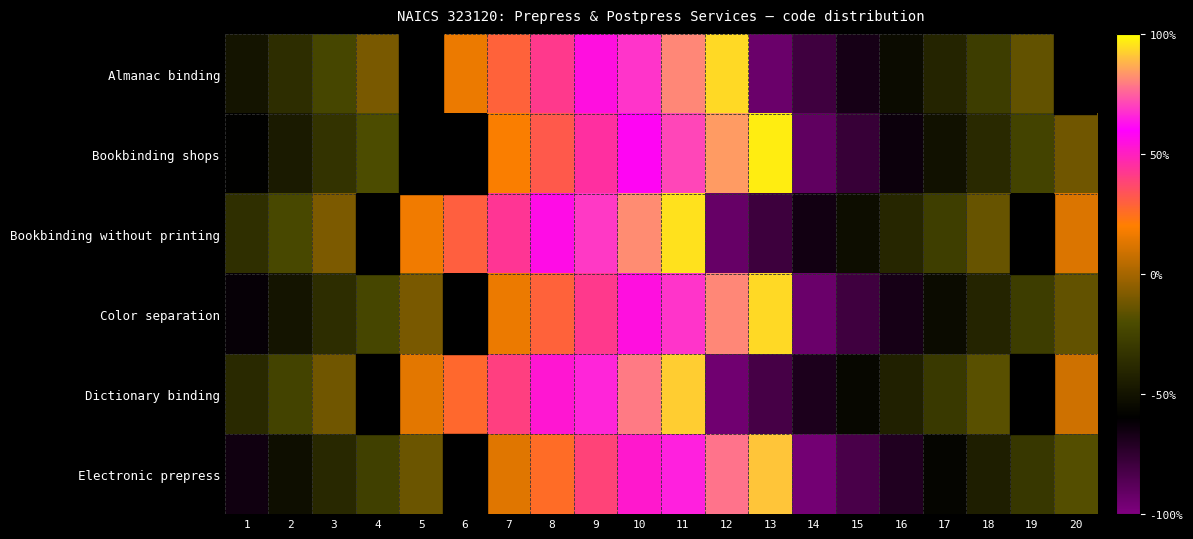

At which category is the sum across all series the highest?

11